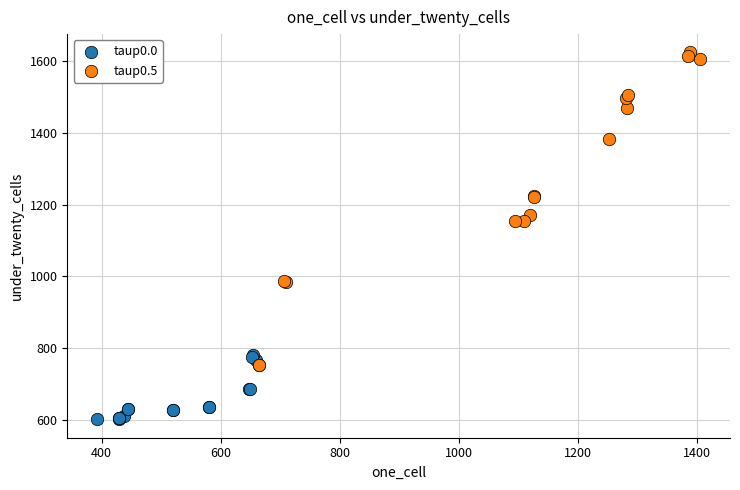

Which series has the largest Y range (max minus min)?

taup0.5